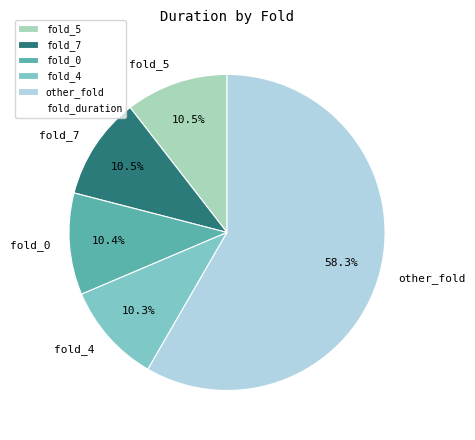

How many slices are in this pie chart?

5